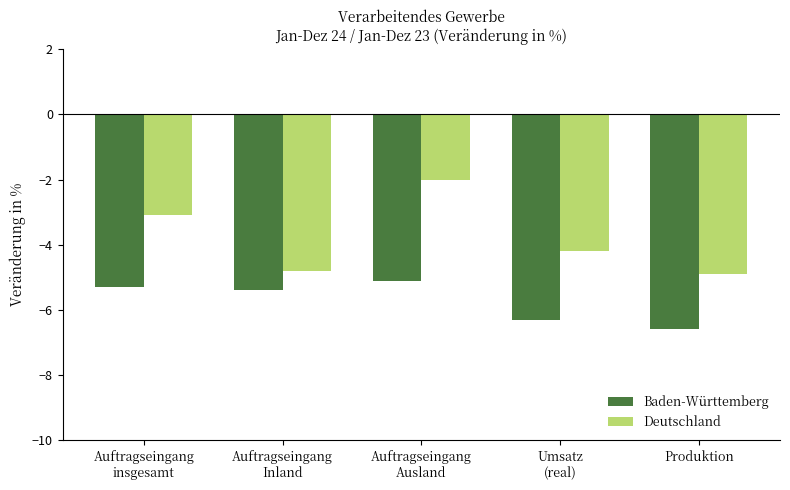

What is the approximate value of Baden-Württemberg at Auftragseingang
insgesamt?

-5.3